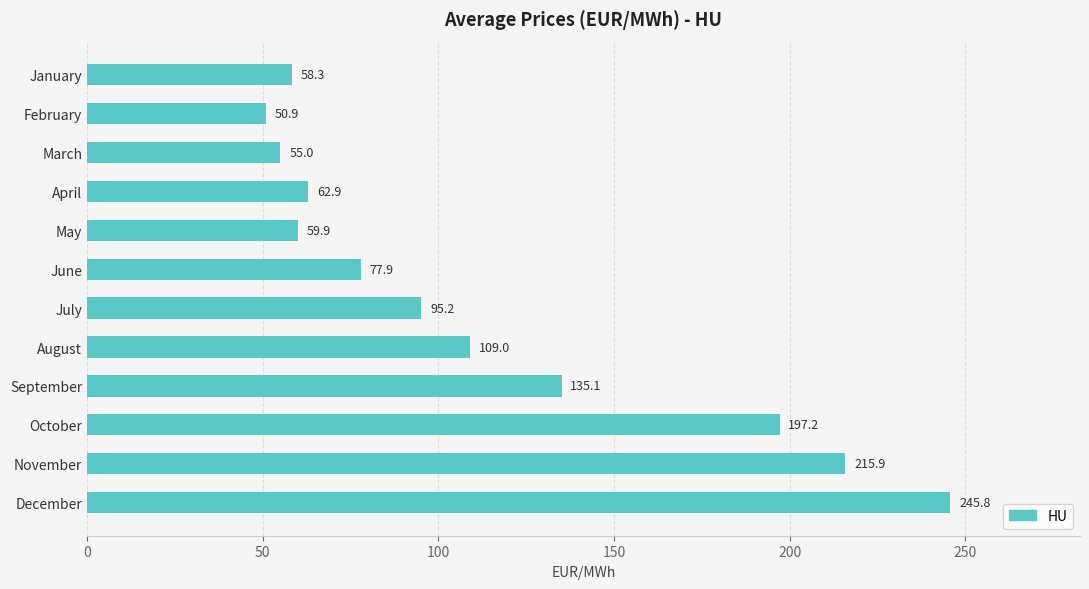

Approximately how many times larger is the value at August compared to June?

1.4